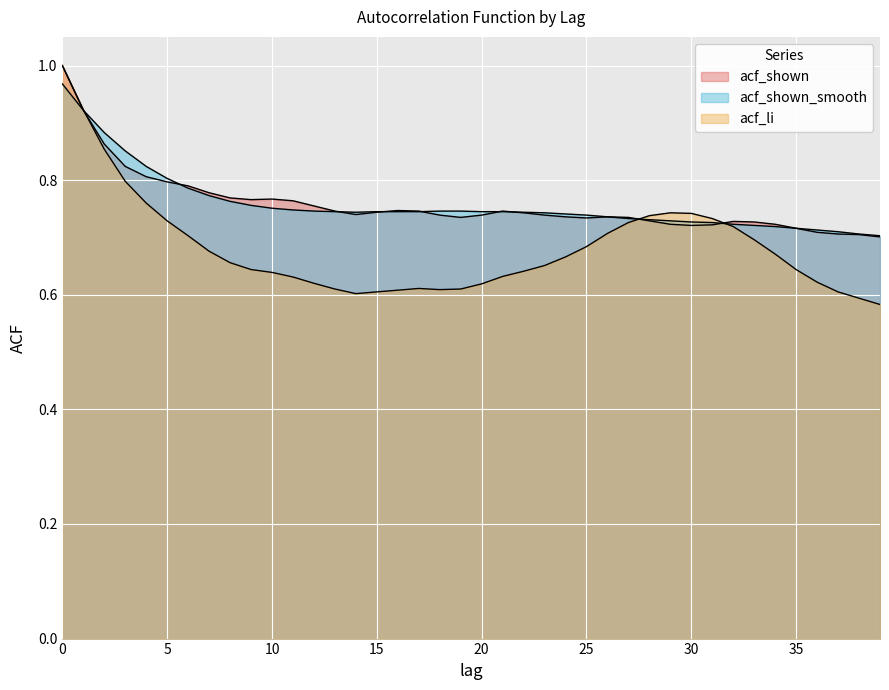

Is it true that acf_shown equals 0.7 at 32?

True